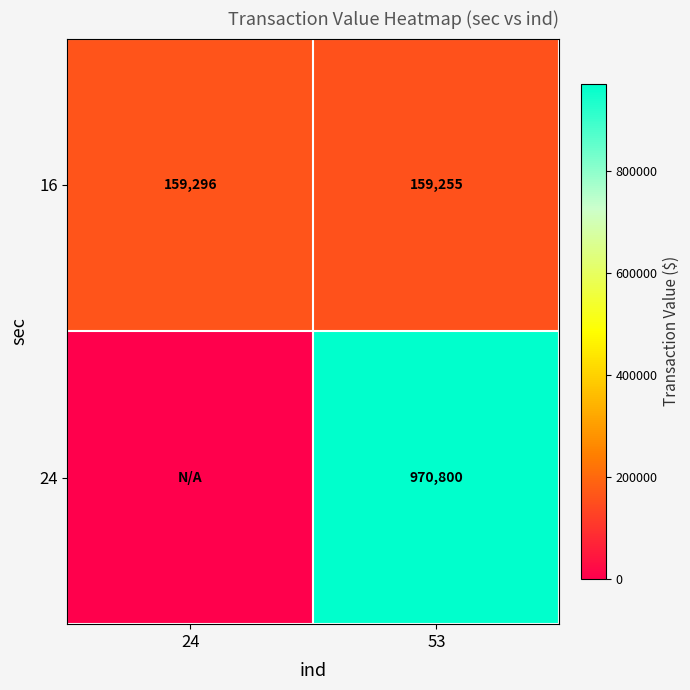

Which category has the highest value across all series?

53